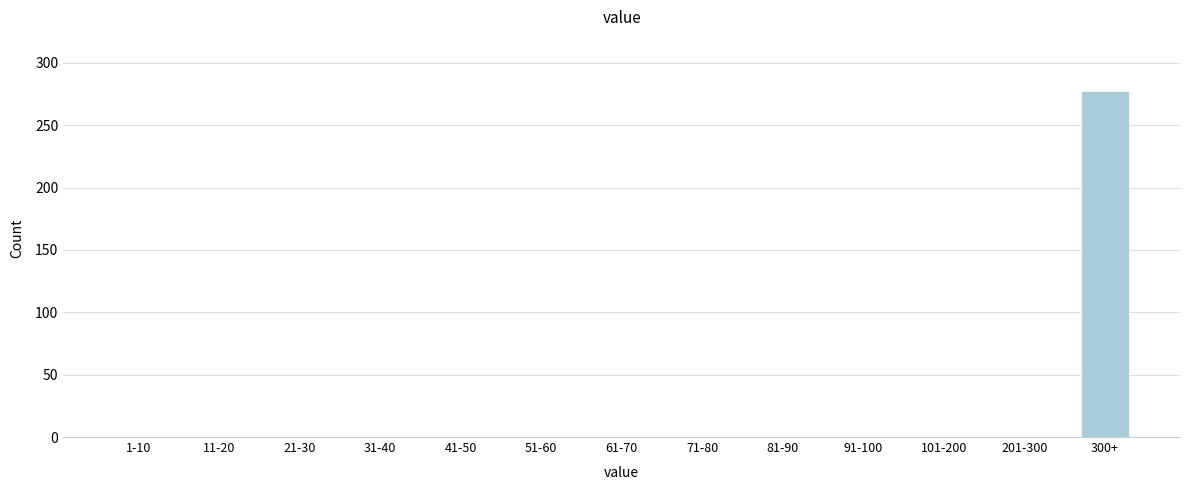

Reading left to right, transcribe all the data shown in this chart.

1-10=0	11-20=0	21-30=0	31-40=0	41-50=0	51-60=0	61-70=0	71-80=0	81-90=0	91-100=0	101-200=0	201-300=0	300+=277